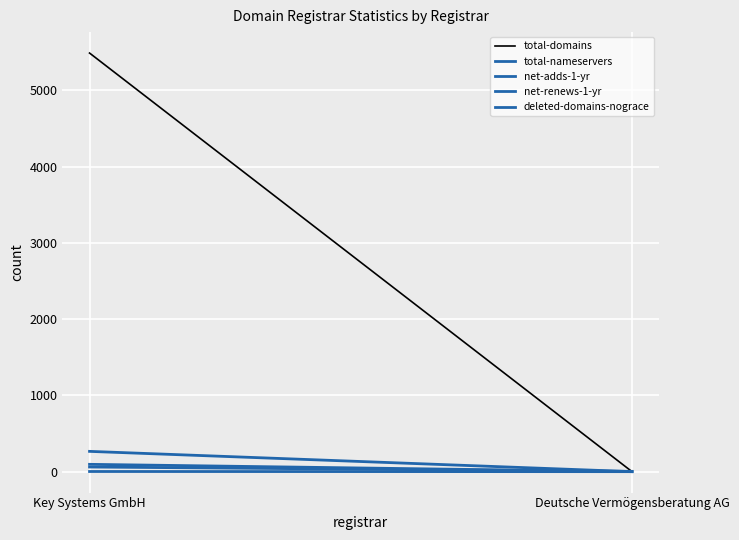

Reading left to right, extract all data points from this chart.

total-domains: 5490	1
total-nameservers: 61	4
net-adds-1-yr: 96	0
net-renews-1-yr: 266	0
deleted-domains-nograce: 2	0